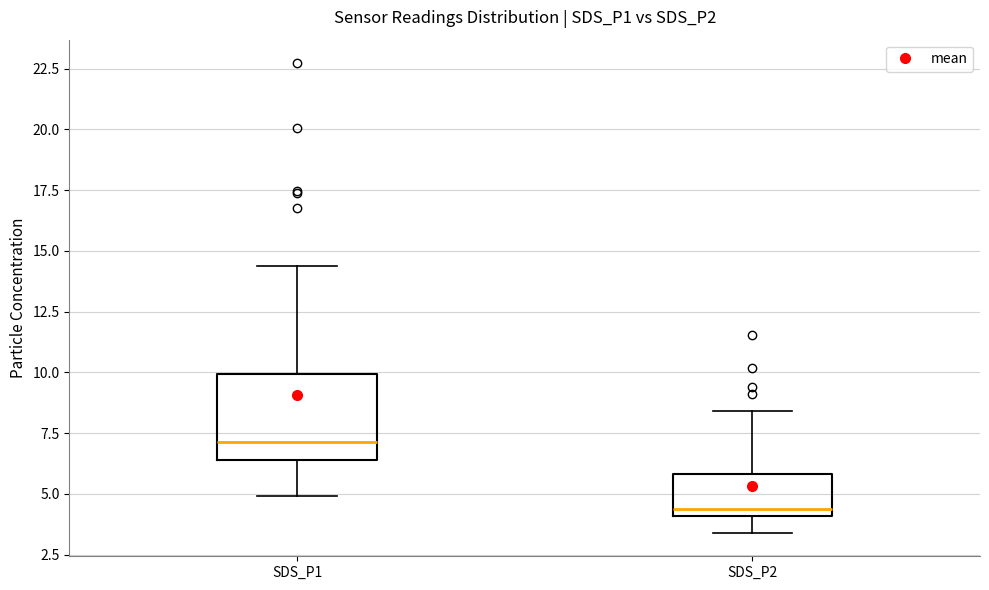

Which box is the tallest, from its lower edge to its upper edge?

SDS_P1